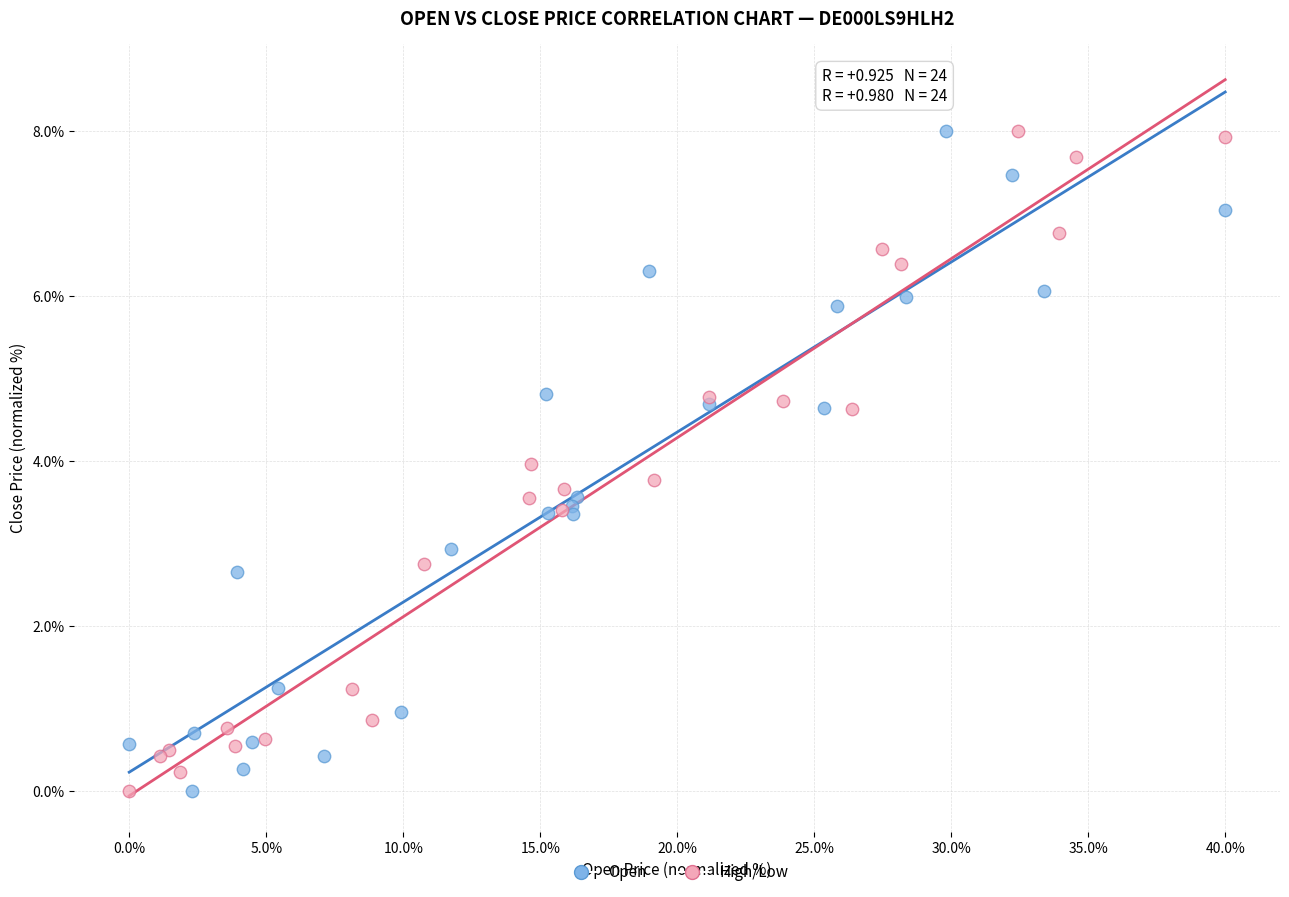

What are all the series names shown in the legend?

Open, High/Low